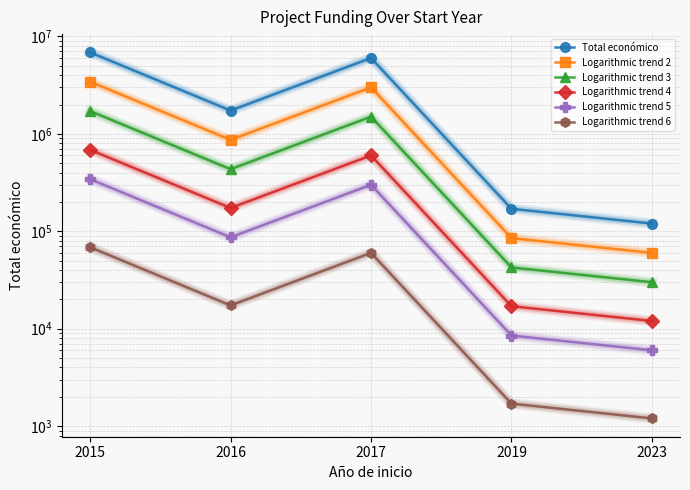

Is the value of Logarithmic trend 4 at 2019 greater than the value of Logarithmic trend 3 at 2019?

No